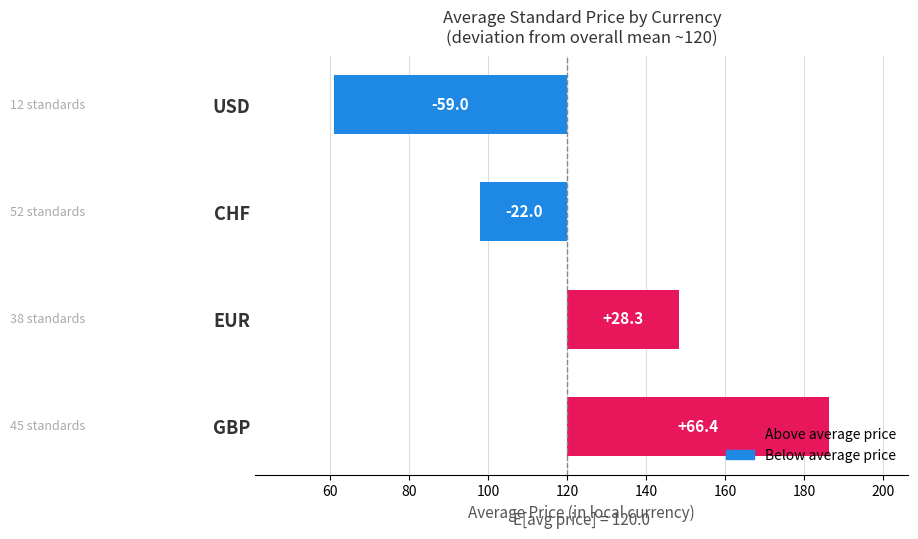

The value at GBP is 66.4. True or false?

True